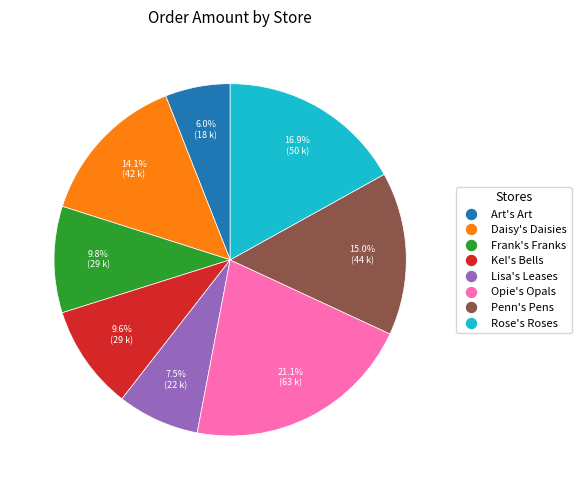

Which slice is the largest?

Opie's Opals